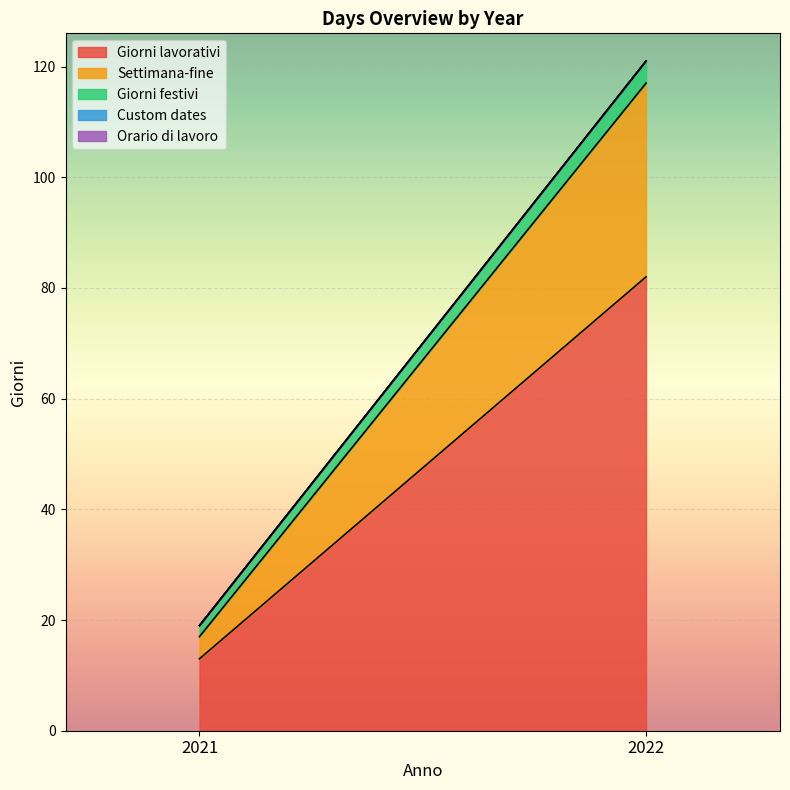

How many data points in Settimana-fine are less than 35?

1